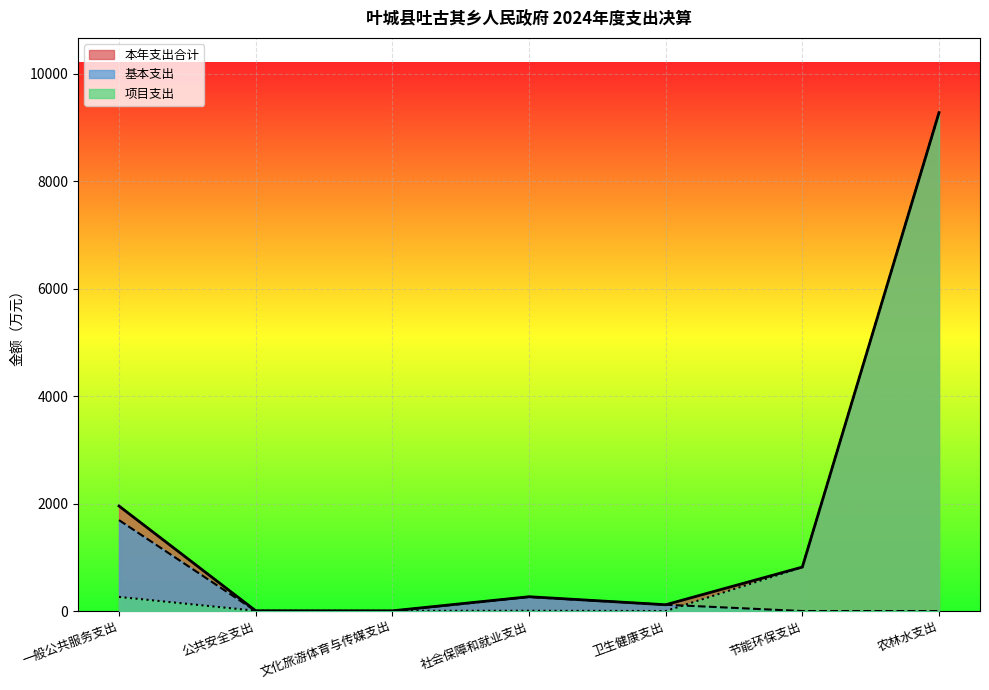

Which has a higher value, 农林水支出 or 文化旅游体育与传媒支出?

农林水支出